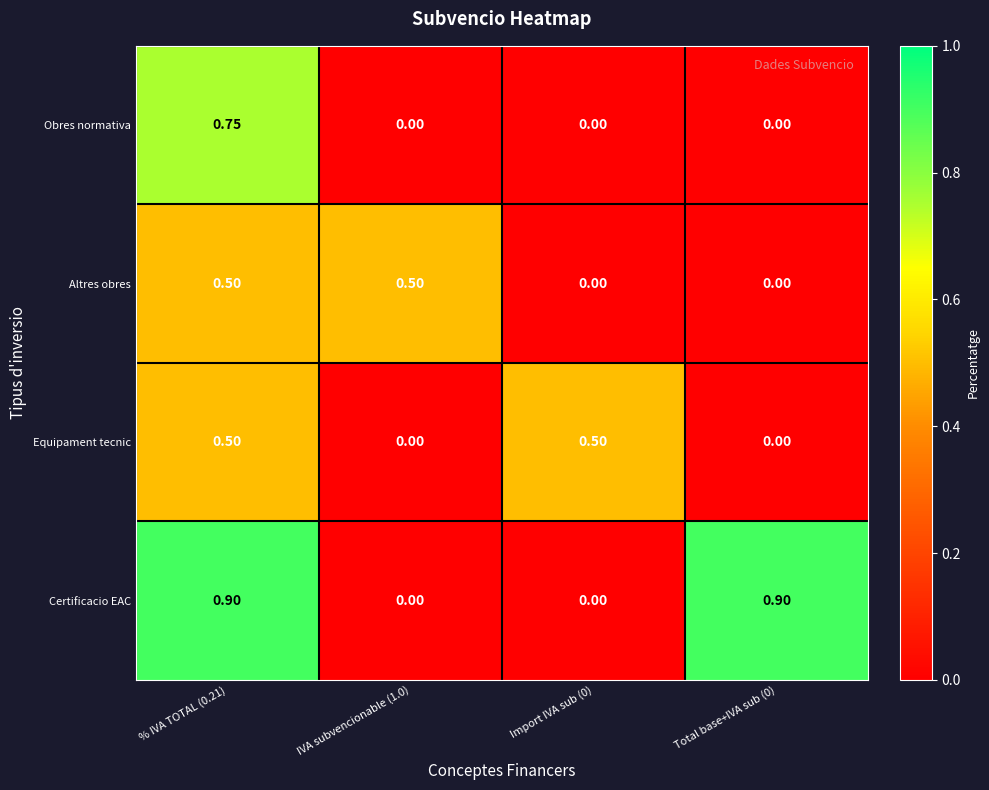

Which series has the largest total across all categories?

Certificacio EAC